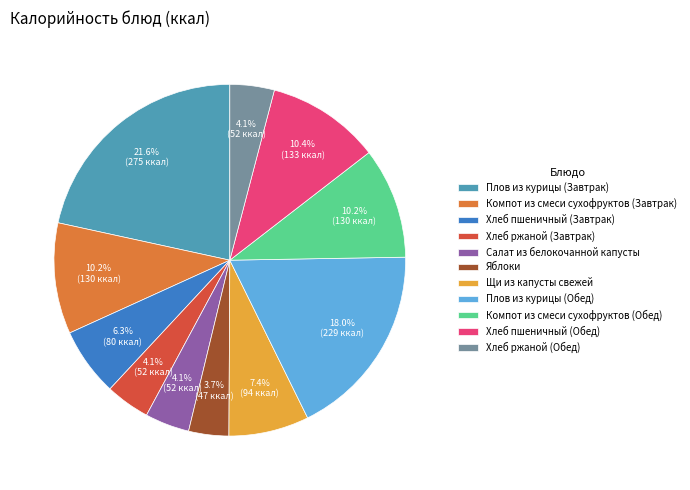

To the nearest percent, what portion does Салат из белокочанной капусты represent?

4%